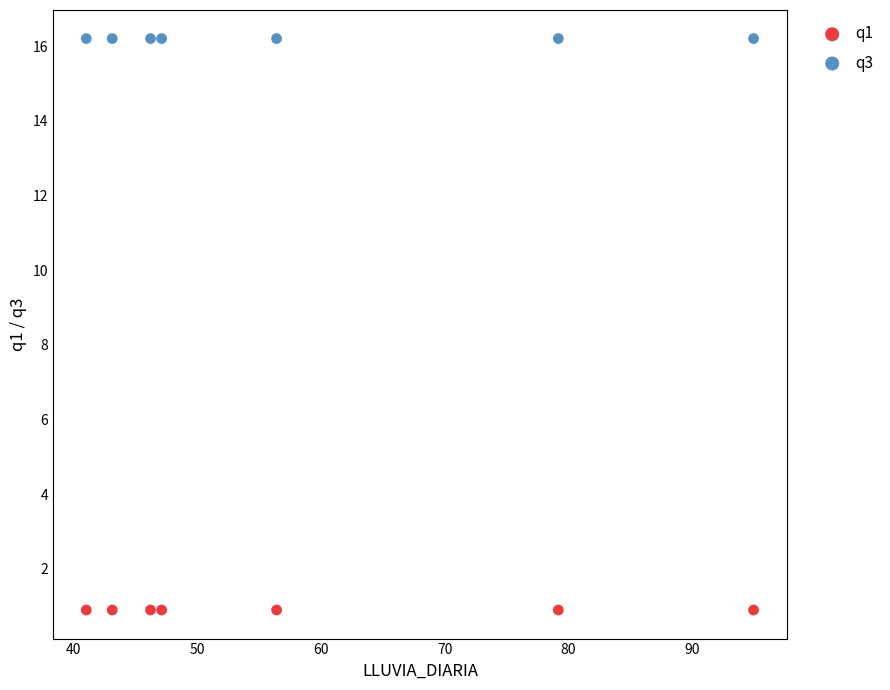

Which series reaches the minimum Y coordinate?

q1